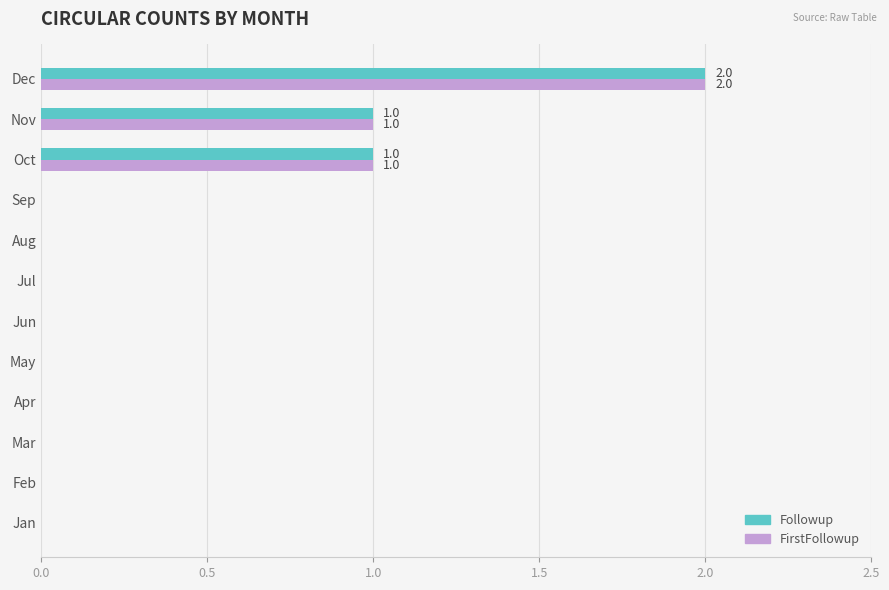

At which label does Followup reach its peak?

Dec